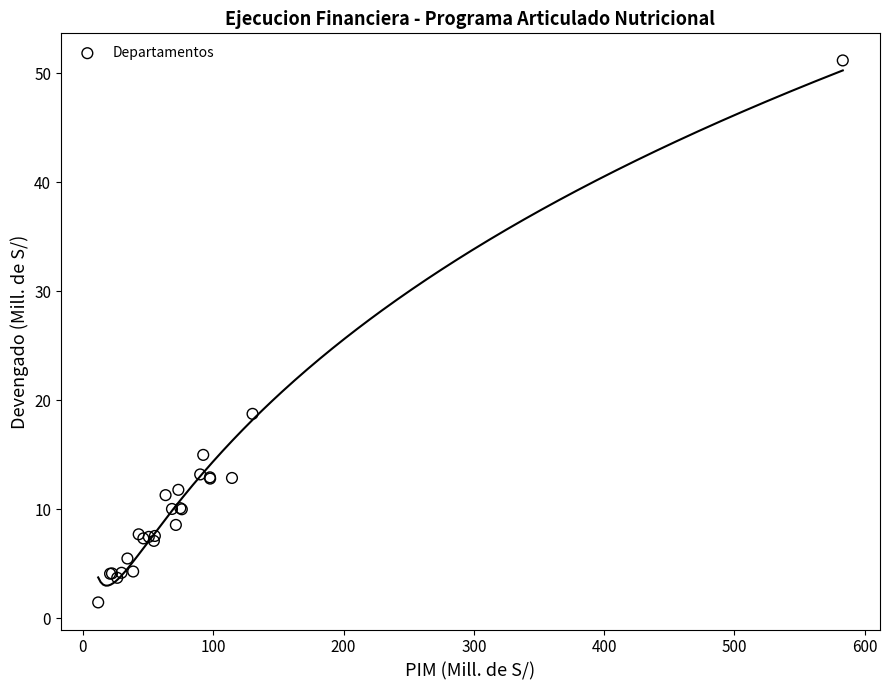

What Y value in the scatter plot is closest to 26?

18.8